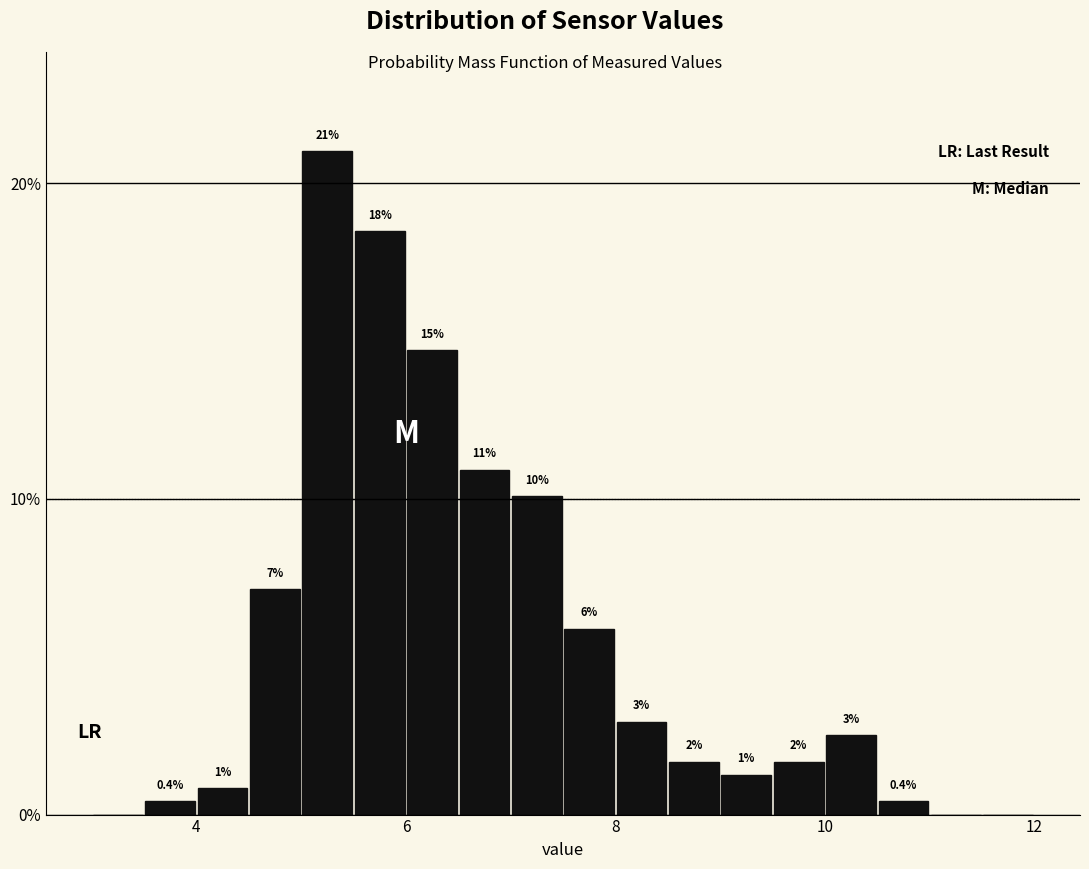

Read against the x-axis, roughly where is the centre of the tallest bar?

5.2